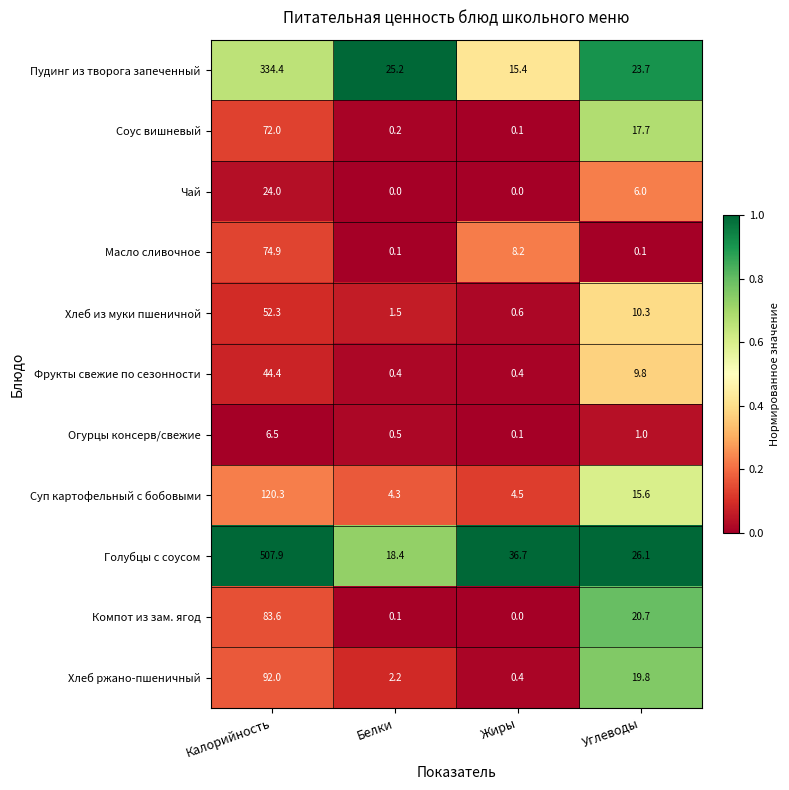

Which series has the largest total across all categories?

Голубцы с соусом